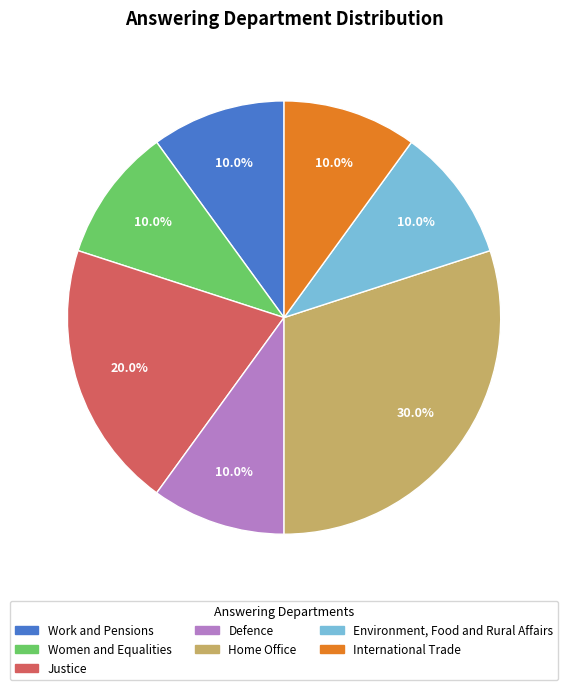

Count the number of slices in the pie.

7